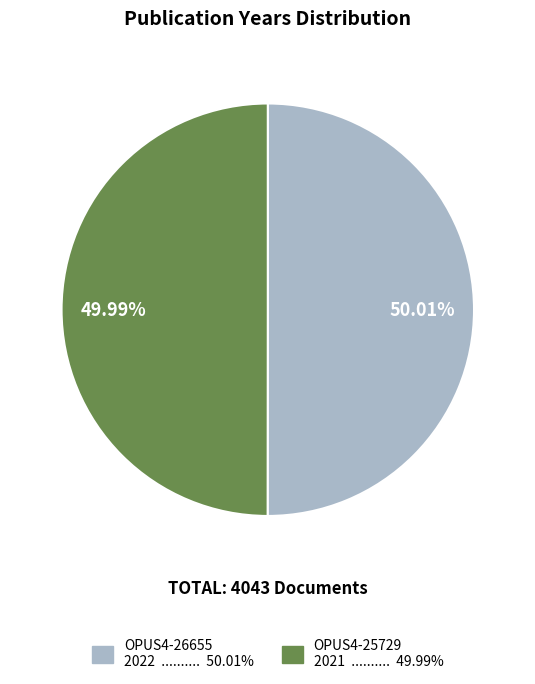

Is there any slice that represents more than half of the pie?

Yes